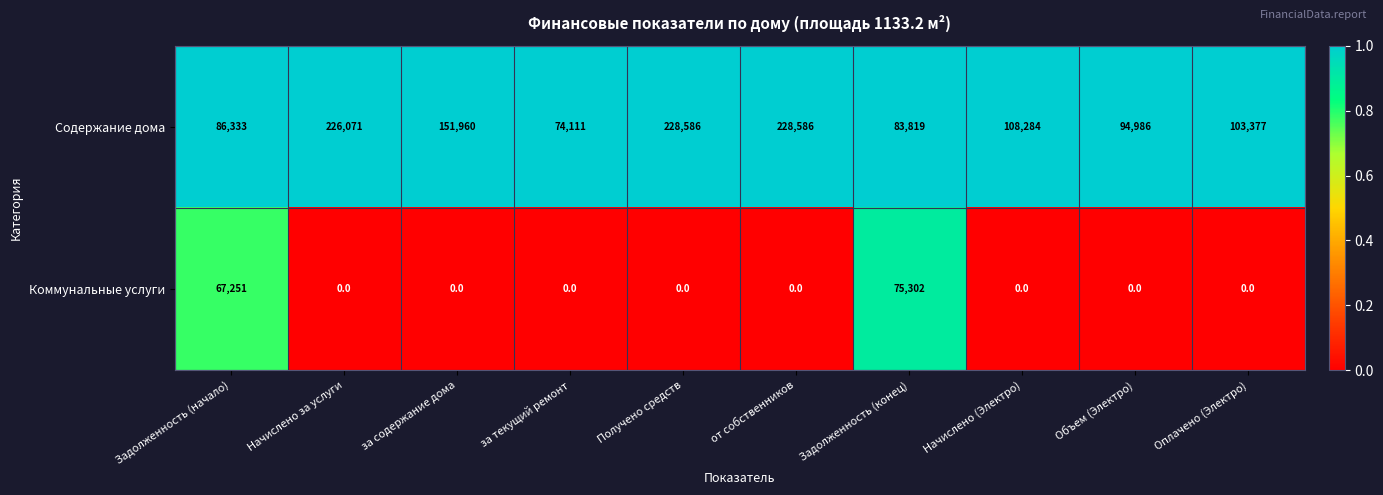

Between Начислено за услуги and Оплачено (Электро), which series saw the biggest shift?

Содержание дома